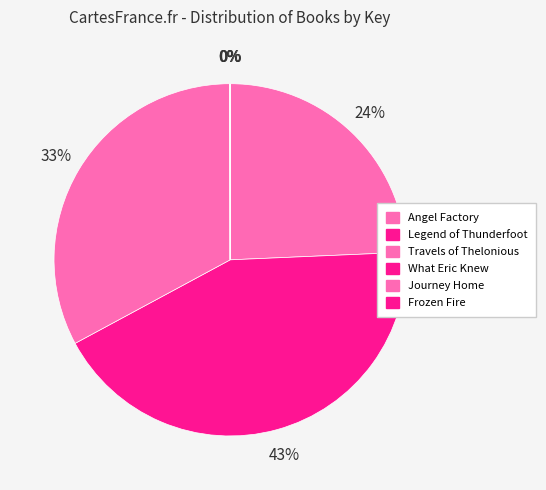

Rank the categories by value from highest to lowest.

Legend of Thunderfoot, Travels of Thelonious, Angel Factory, What Eric Knew, Journey Home, Frozen Fire